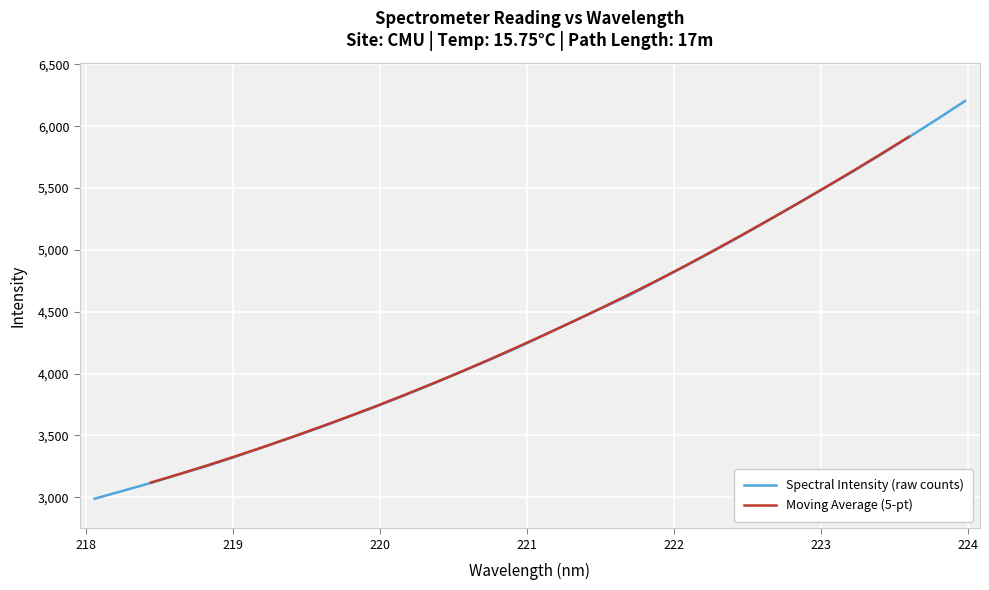

What is the highest value of the Spectral Intensity (raw counts) series?

6203.7